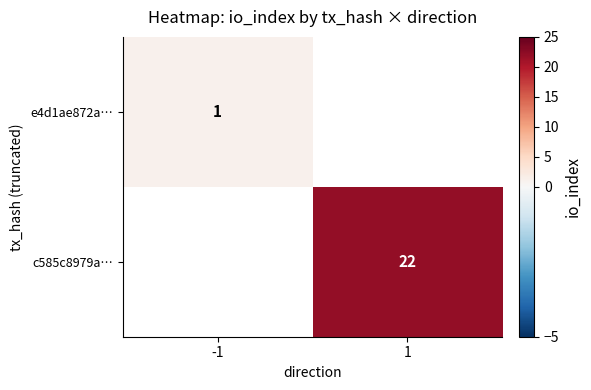

The c585c8979a… series shows 22 at 1. True or false?

True